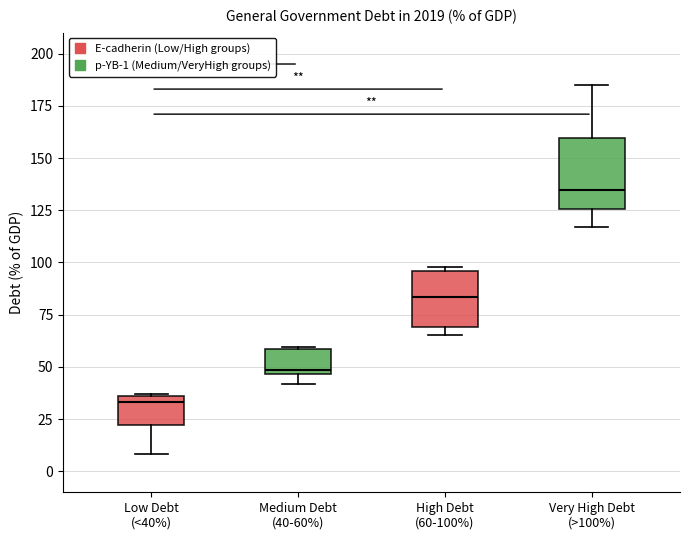

Which box has the highest median line?

Very High Debt (>100%)